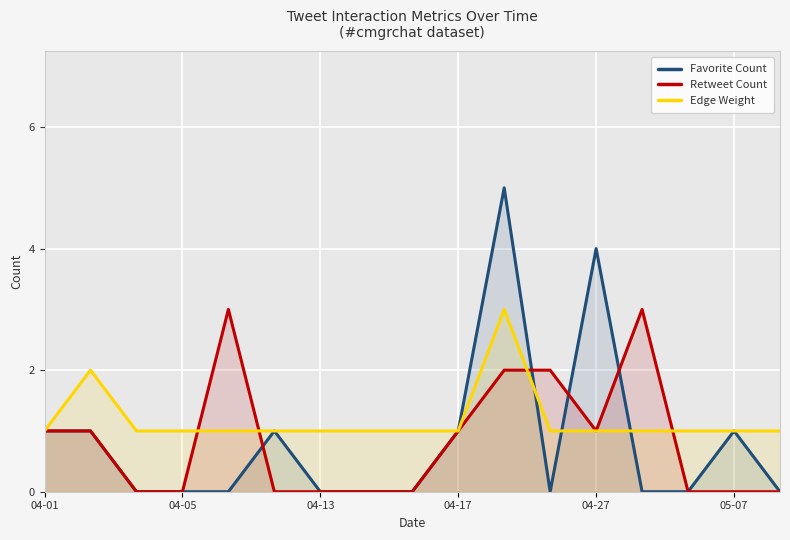

What is the maximum value for Favorite Count?

5